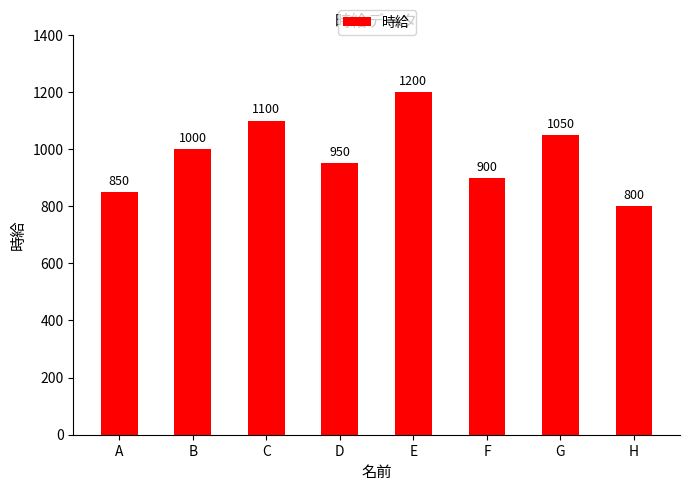

What is the change in value from A to C?

+250